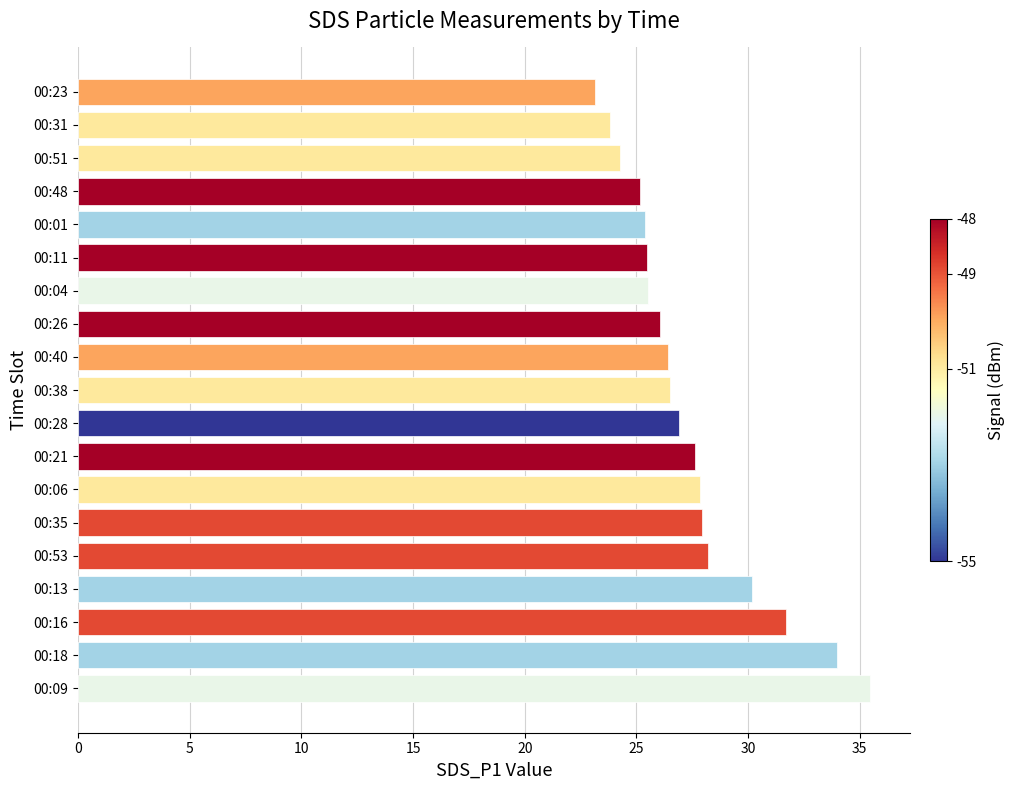

What is the average value?

27.5